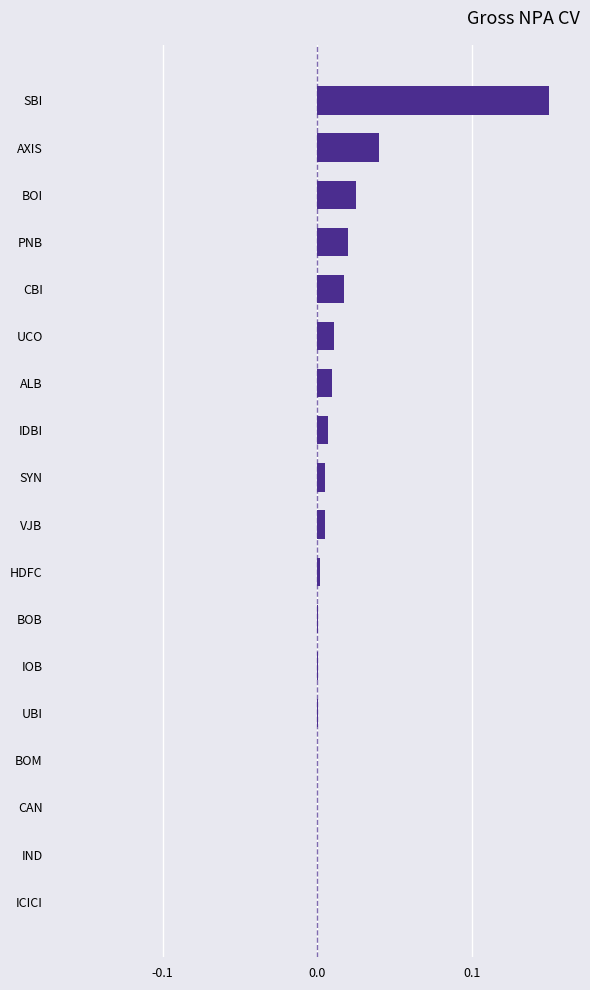

How many categories are shown in the chart?

18